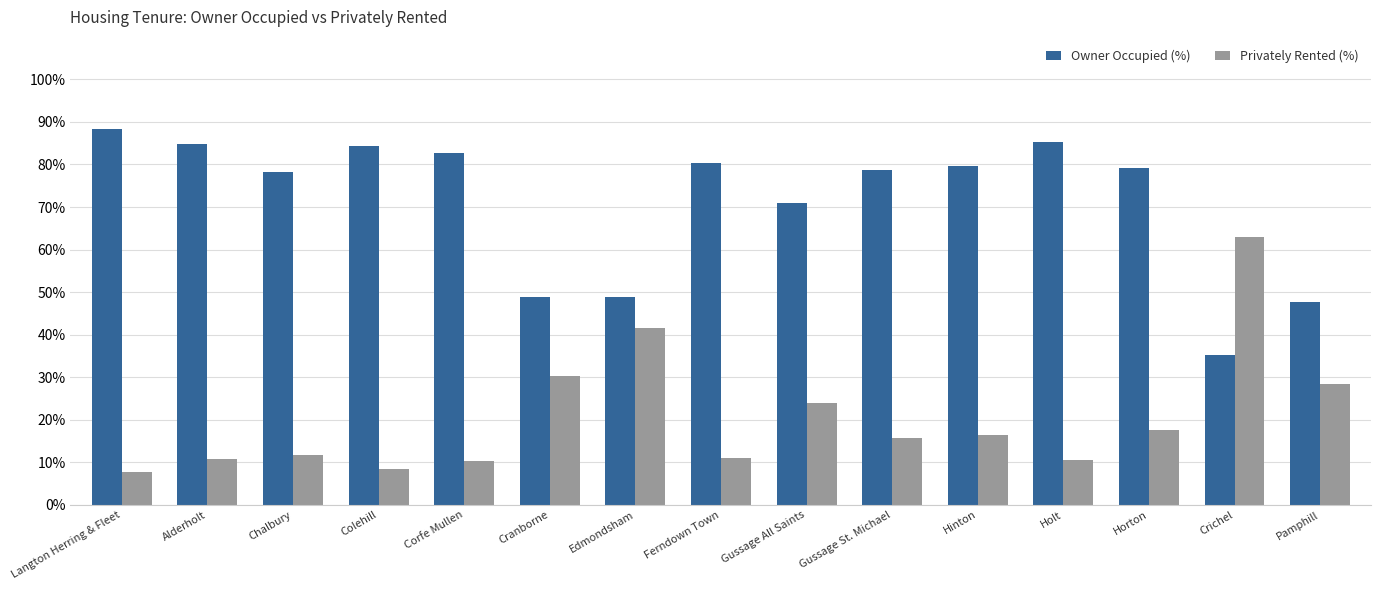

At which label does Privately Rented (%) first exceed 15?

Cranborne